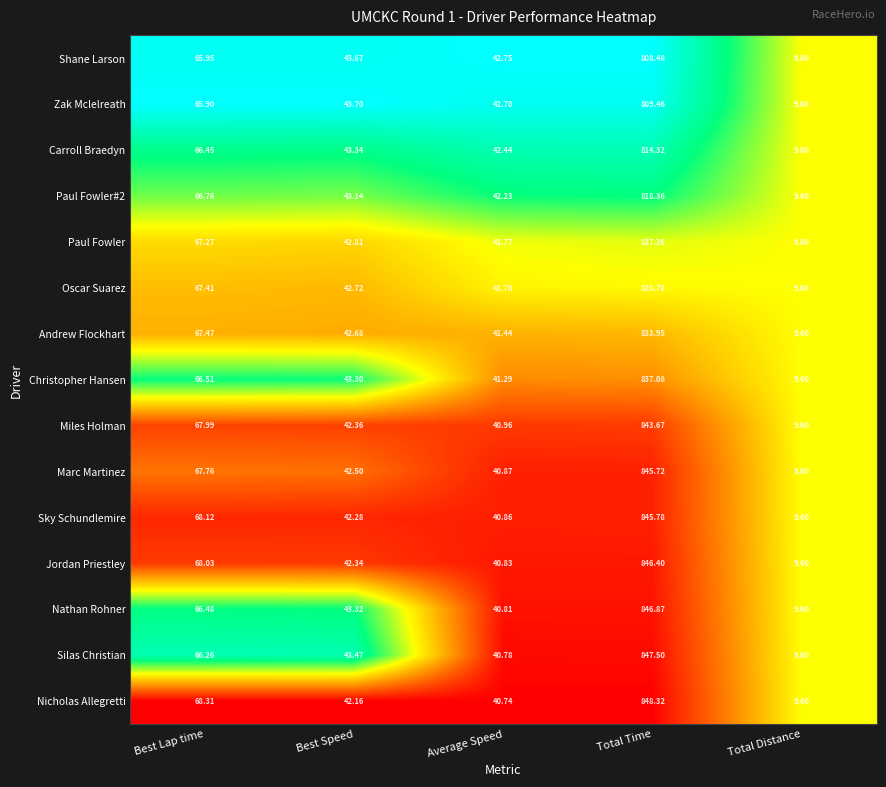

Rank the series by their maximum value, from lowest to highest.

Shane Larson, Zak Mclelreath, Carroll Braedyn, Paul Fowler#2, Paul Fowler, Oscar Suarez, Andrew Flockhart, Christopher Hansen, Miles Holman, Marc Martinez, Sky Schundlemire, Jordan Priestley, Nathan Rohner, Silas Christian, Nicholas Allegretti